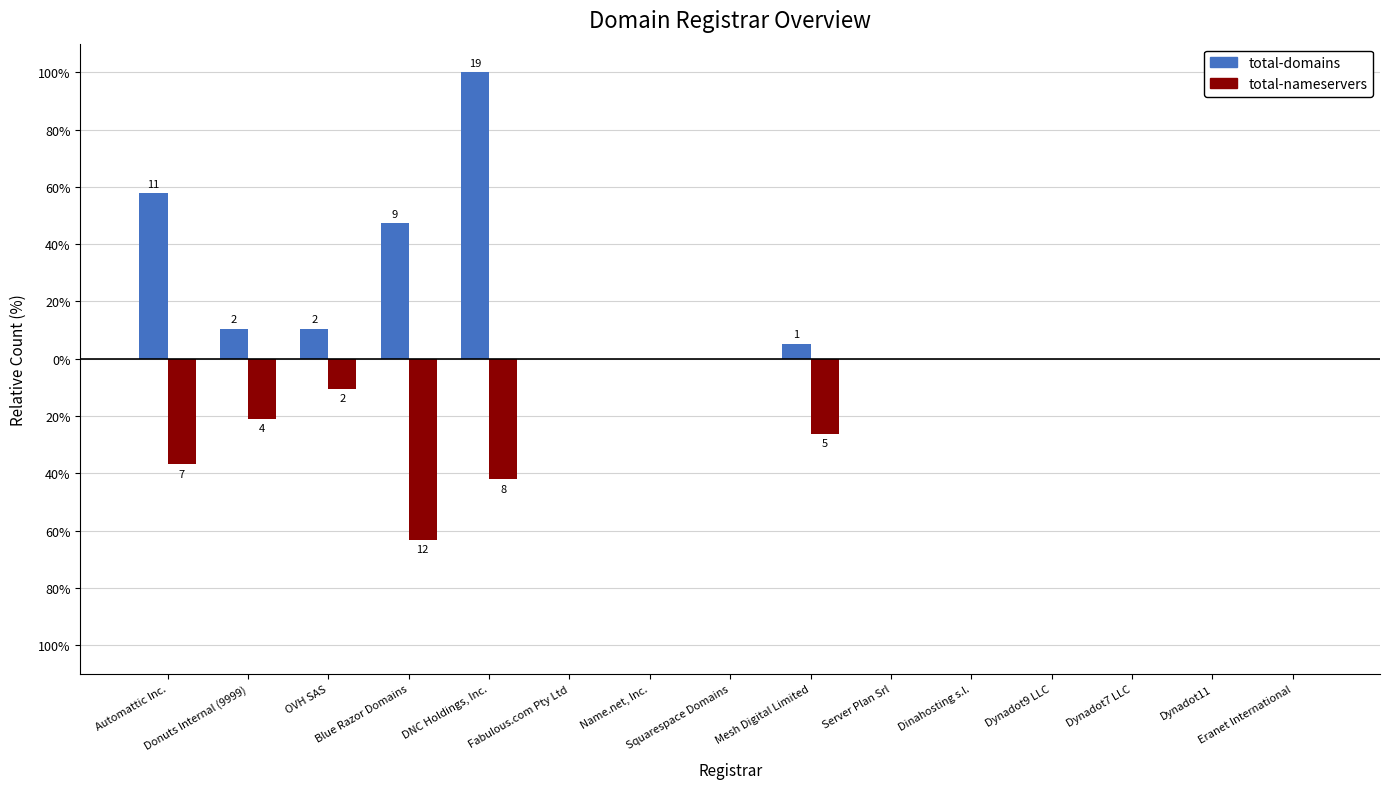

Reading left to right, transcribe all the data shown in this chart.

total-domains: 57.9	10.5	10.5	47.4	100.0	0.0	0.0	0.0	5.3	0.0	0.0	0.0	0.0	0.0	0.0
total-nameservers: -36.8	-21.1	-10.5	-63.2	-42.1	0.0	0.0	0.0	-26.3	0.0	0.0	0.0	0.0	0.0	0.0